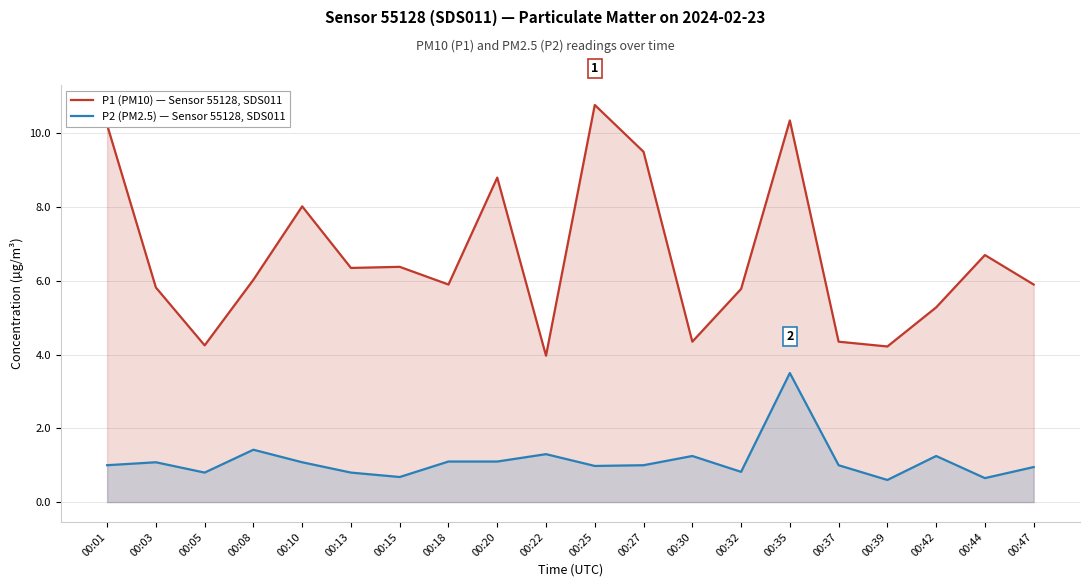

At which category is the sum across all series the highest?

00:35